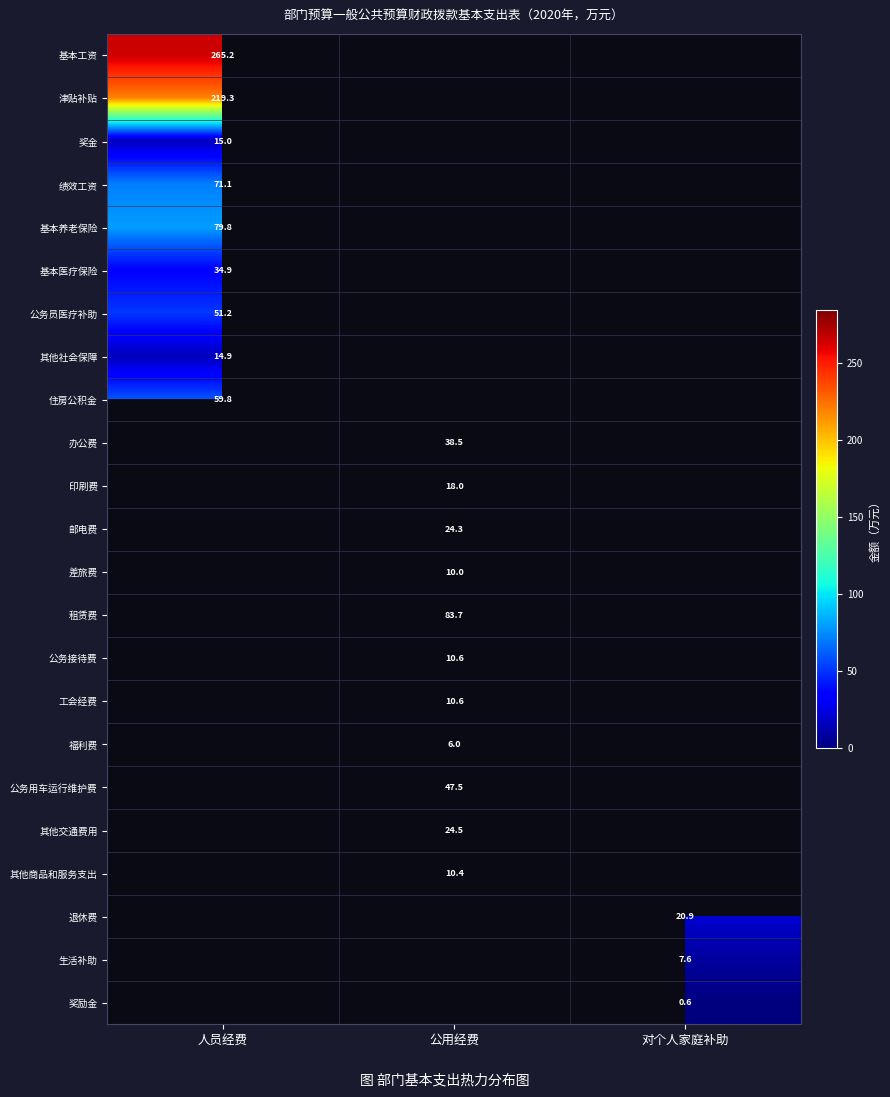

What is the smallest value displayed?

0.6